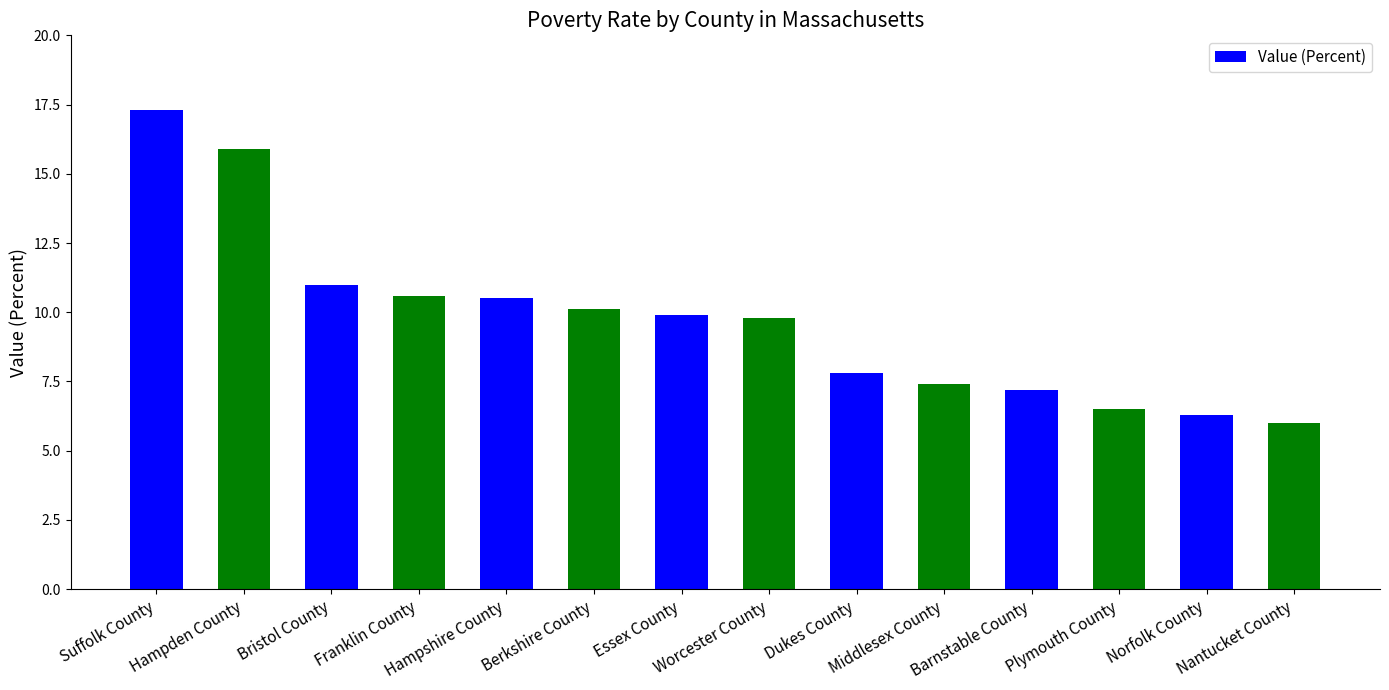

At which category does the chart reach its peak across all series?

Suffolk County